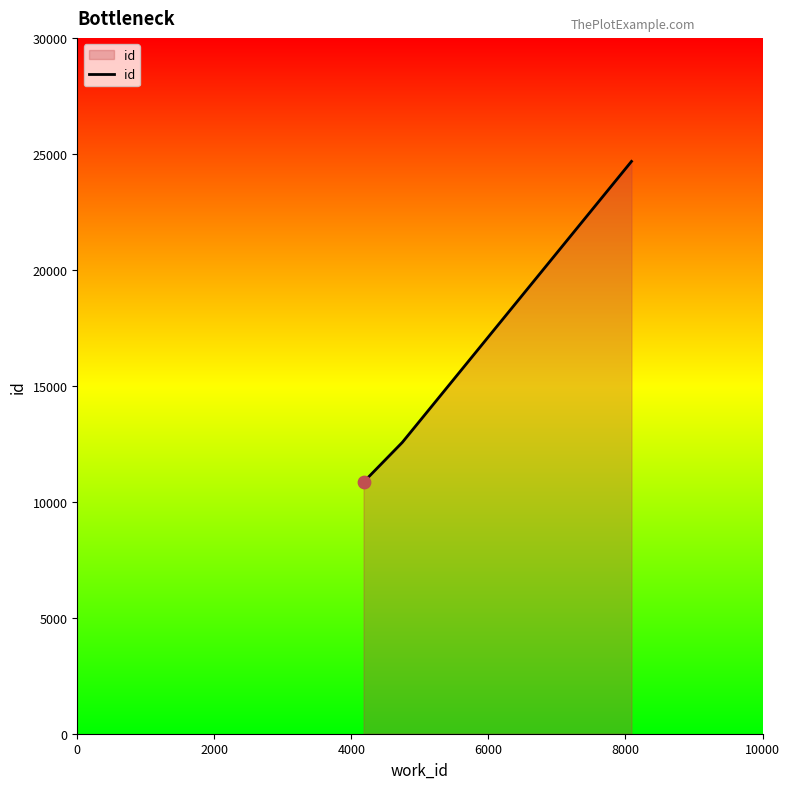

What is the difference between the maximum and second lowest values?

12116